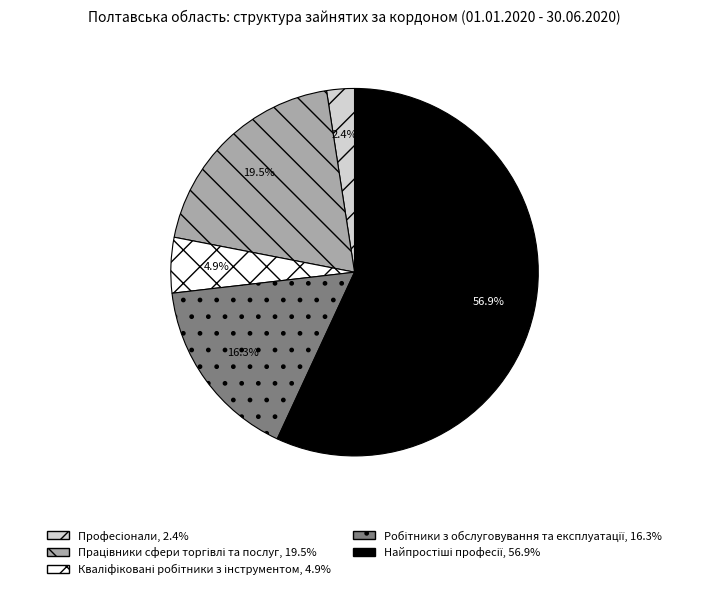

Is there a majority slice in this chart?

Yes